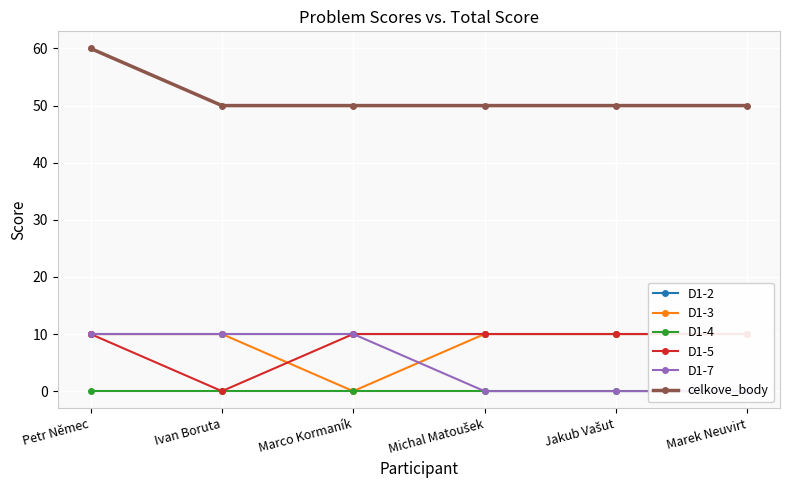

Count the D1-3 values in the range 10 to 11.

5